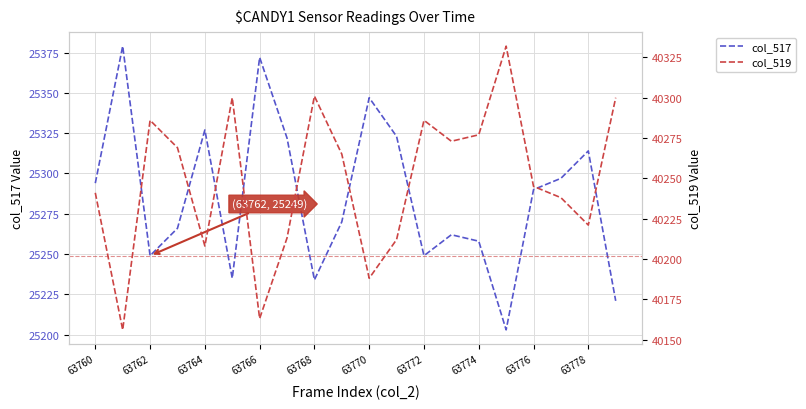

Is this an area chart (filled region under the line)?

No